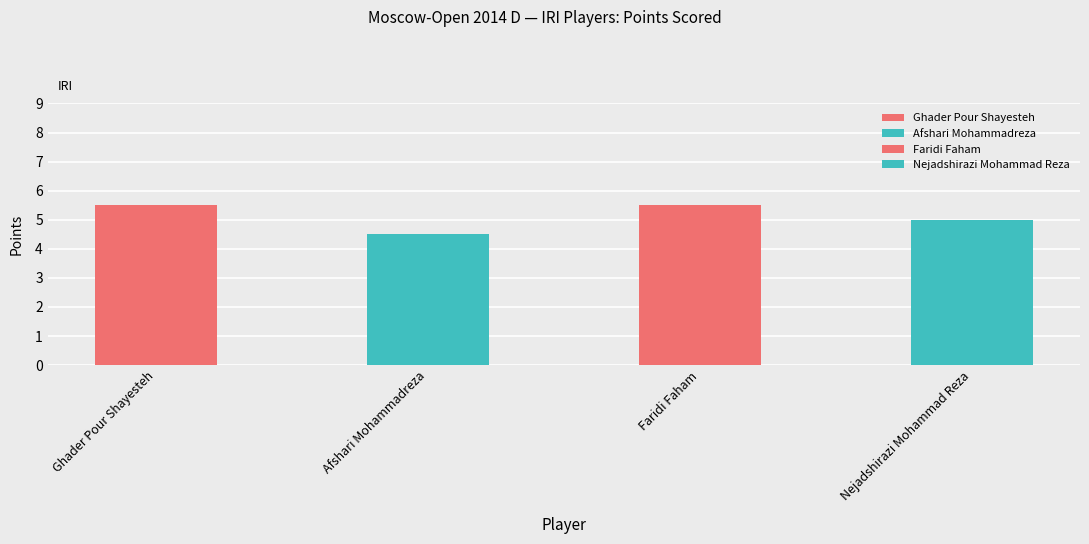

What is the greatest value displayed?

5.5